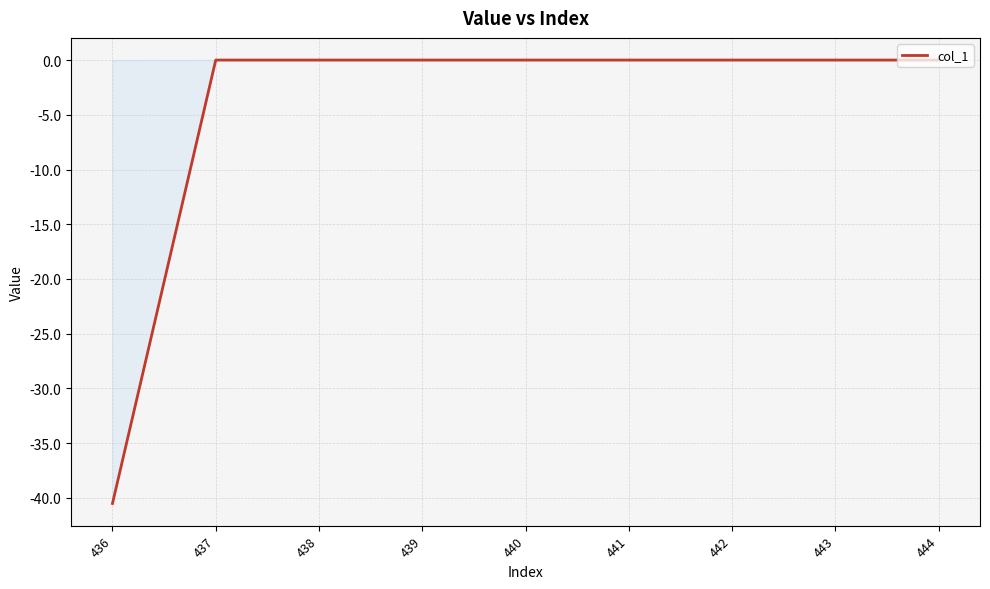

How many lines are shown in the chart?

1